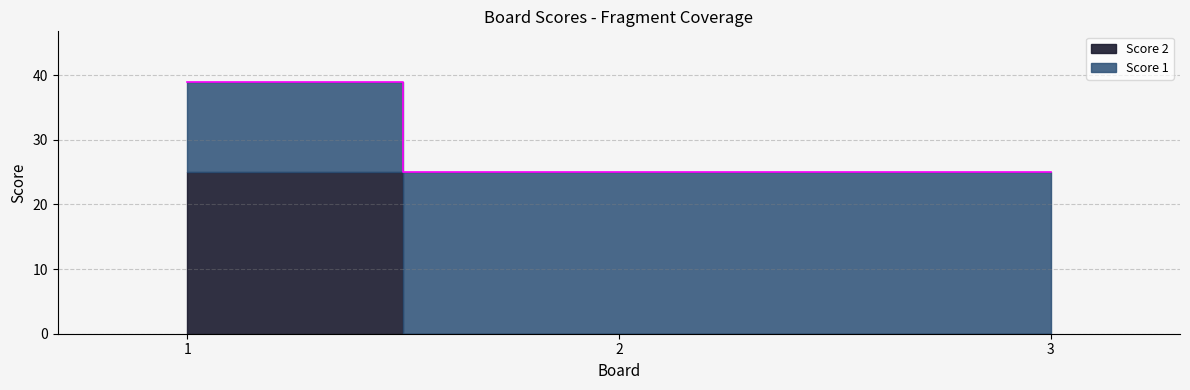

At which category does the chart reach its peak across all series?

1